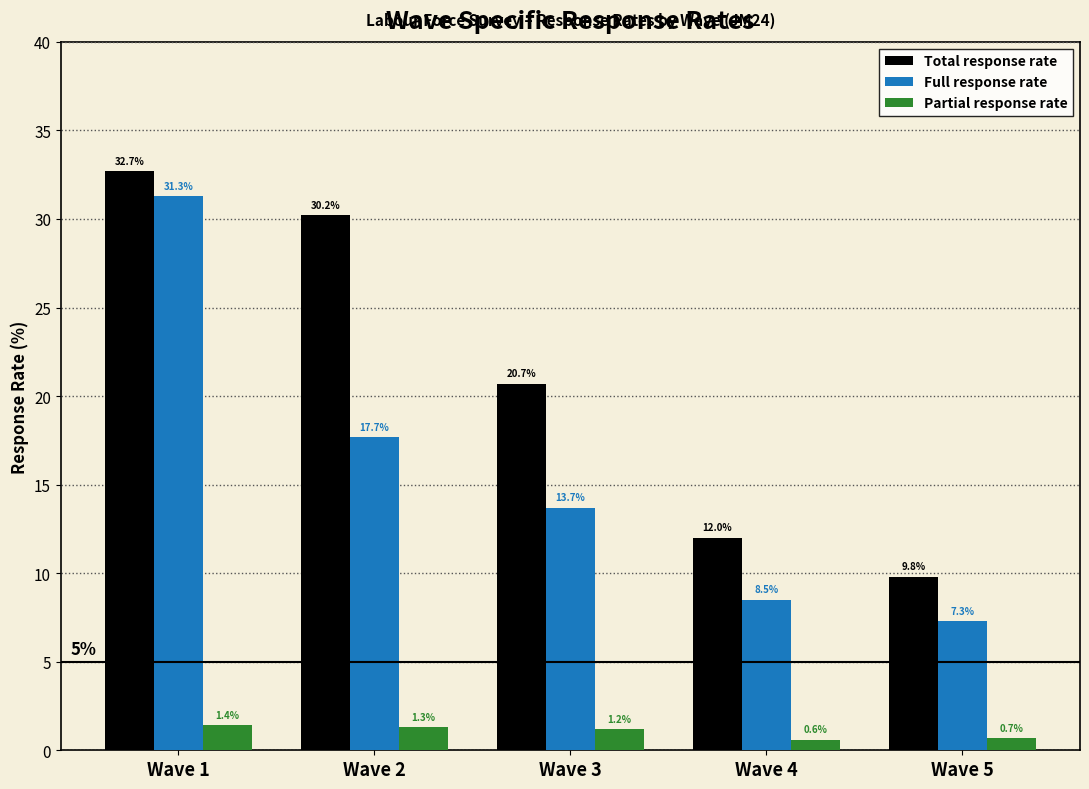

Reading left to right, what are all the values shown in this chart?

Total response rate: Wave 1=32.7	Wave 2=30.2	Wave 3=20.7	Wave 4=12.0	Wave 5=9.8
Full response rate: Wave 1=31.3	Wave 2=17.7	Wave 3=13.7	Wave 4=8.5	Wave 5=7.3
Partial response rate: Wave 1=1.4	Wave 2=1.3	Wave 3=1.2	Wave 4=0.6	Wave 5=0.7